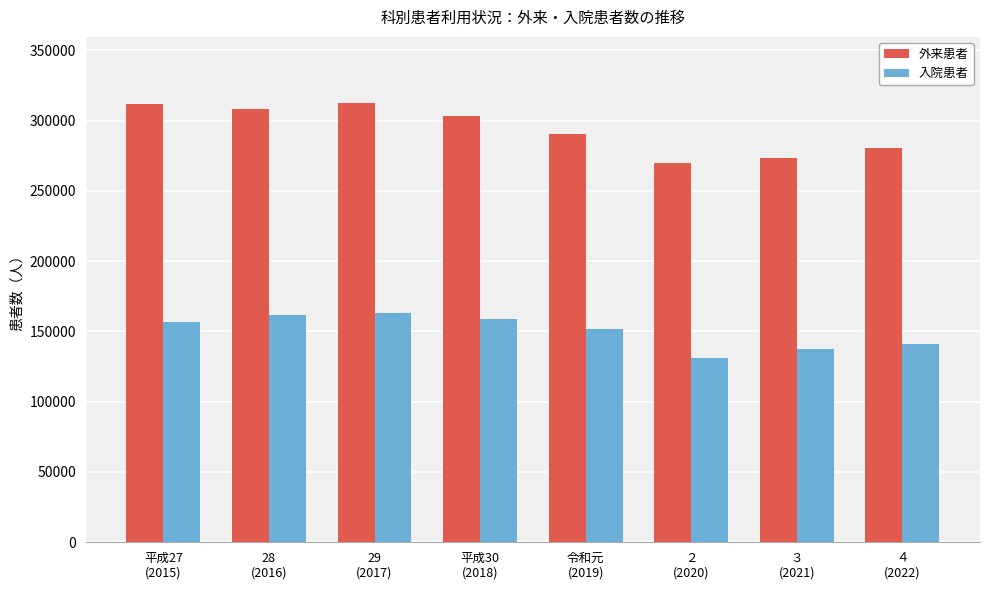

At how many categories does at least one series exceed 202382?

8